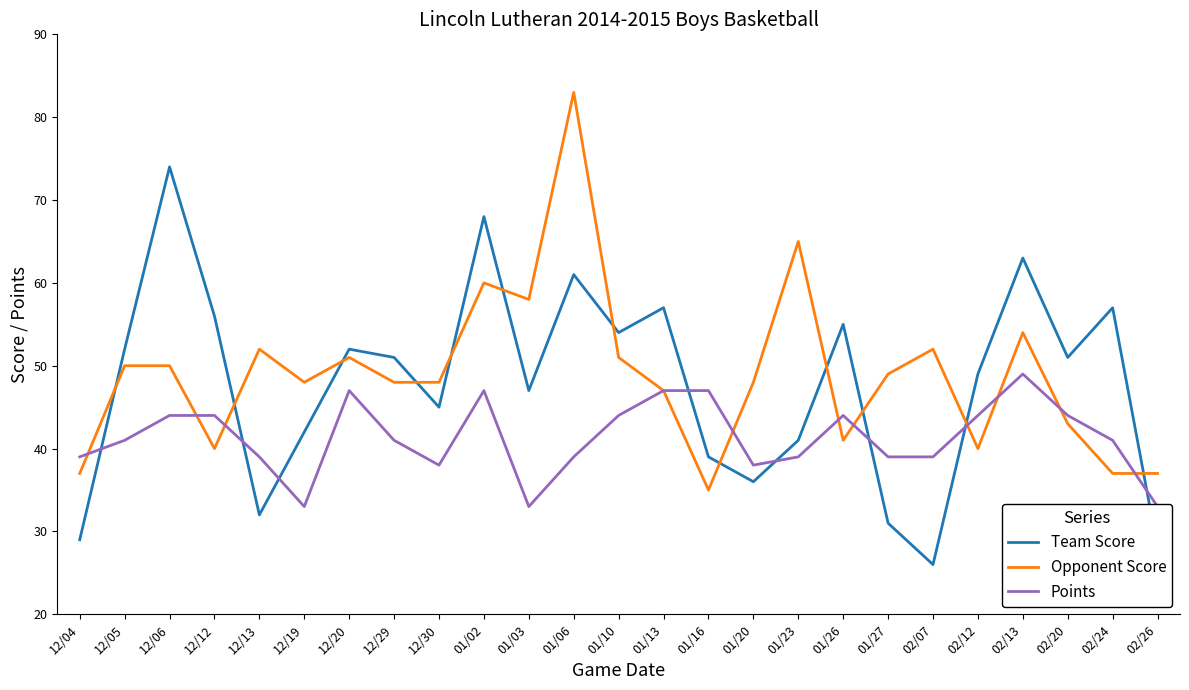

Rank the categories by Opponent Score value from highest to lowest.

01/06, 01/23, 01/02, 01/03, 02/13, 12/13, 02/07, 12/20, 01/10, 12/05, 12/06, 01/27, 12/19, 12/29, 12/30, 01/20, 01/13, 02/20, 01/26, 12/12, 02/12, 12/04, 02/24, 02/26, 01/16